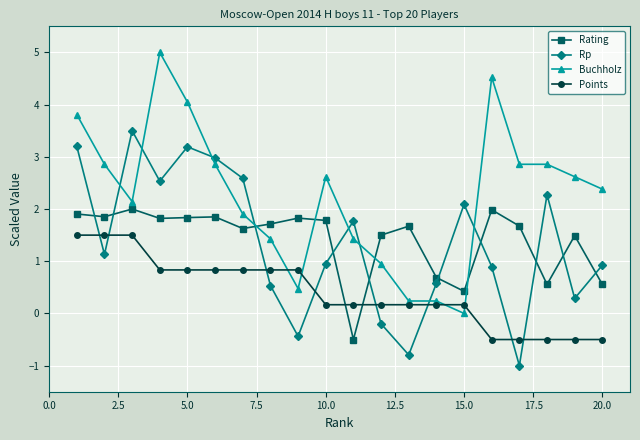

True or false: Points and Buchholz intersect in this chart.

True